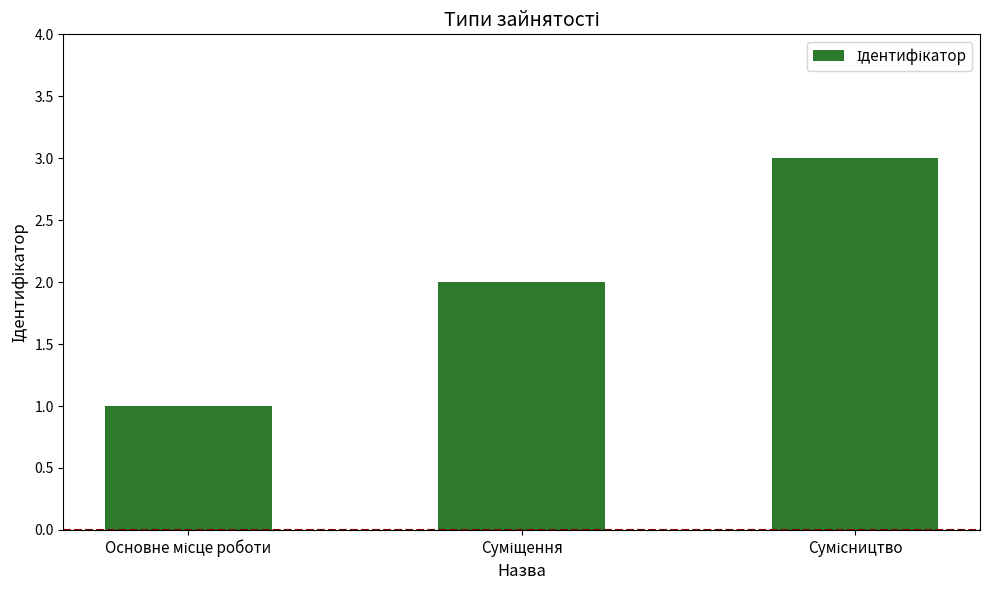

Does the chart contain any negative values?

No